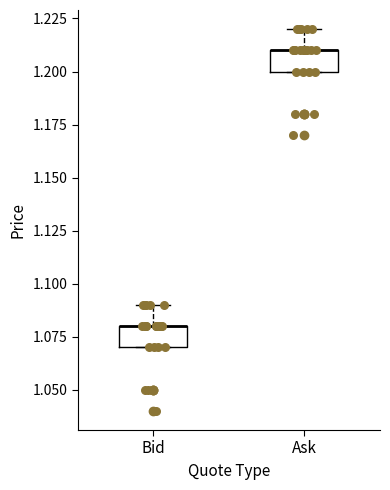

Where is the upper edge of the box for Bid on the y-axis? The values are not printed on the chart, so give them approximately, as read against the axis.

1.08